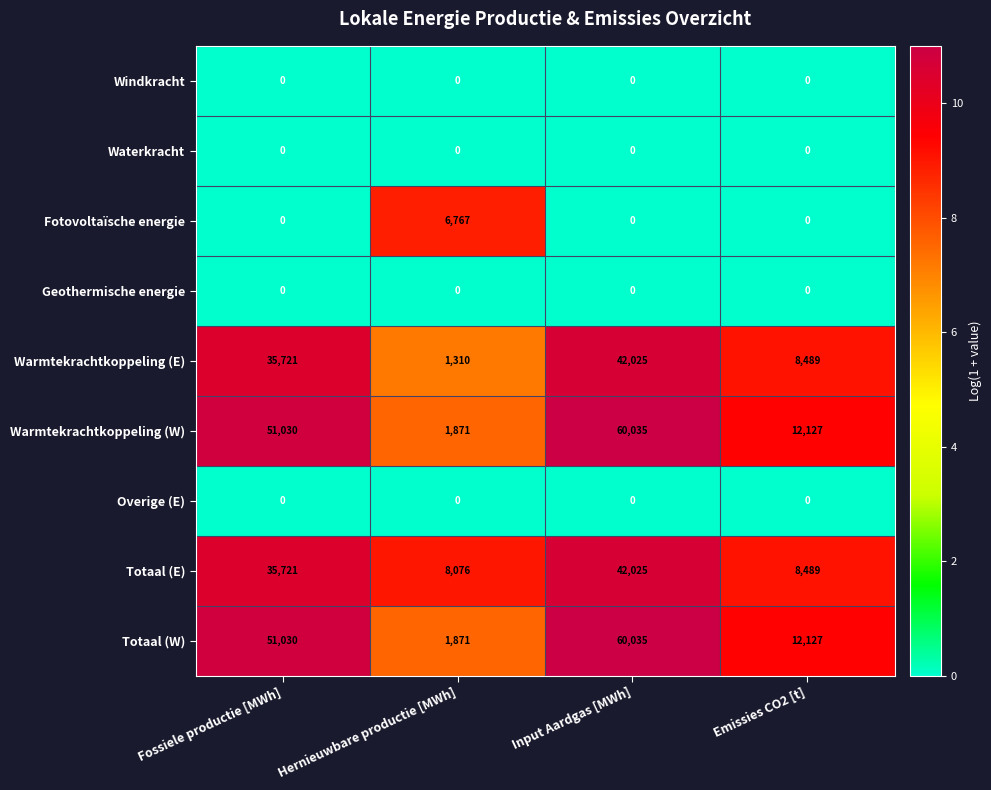

The value of Windkracht at Fossiele productie [MWh] is 0. True or false?

True